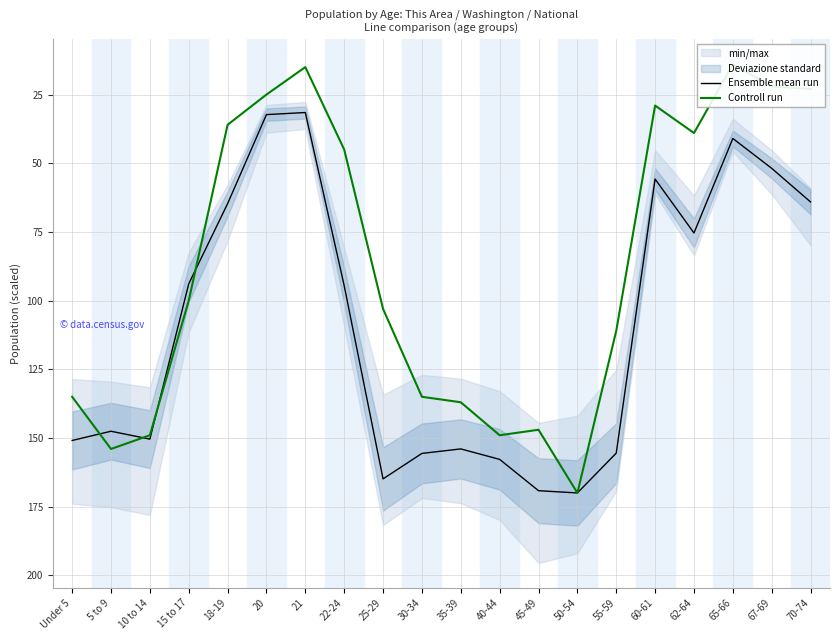

Reading left to right, transcribe all the data shown in this chart.

Ensemble mean run: 150.9	147.5	150.4	93.9	64.7	32.3	31.5	94.6	164.9	155.6	154.0	157.8	169.2	170.0	155.5	55.8	75.4	41.0	51.8	64.1
Controll run: 135.0	154.0	149.0	100.0	36.0	25.0	15.0	45.0	103.0	135.0	137.0	149.0	147.0	170.0	111.0	29.0	39.0	14.0	22.0	23.0